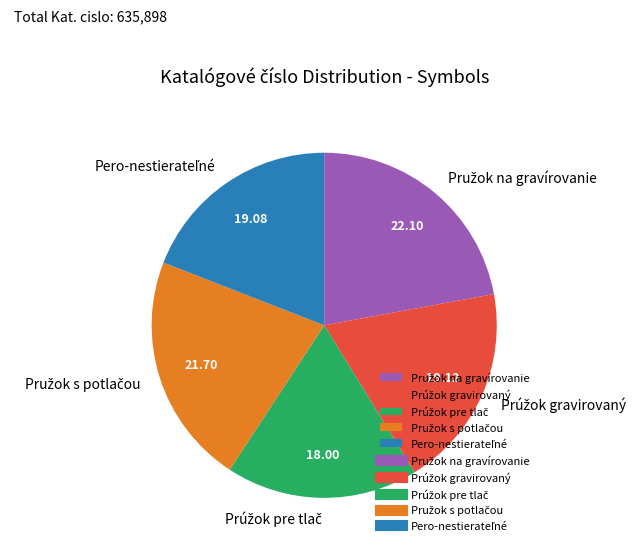

Does any single category account for the majority?

No